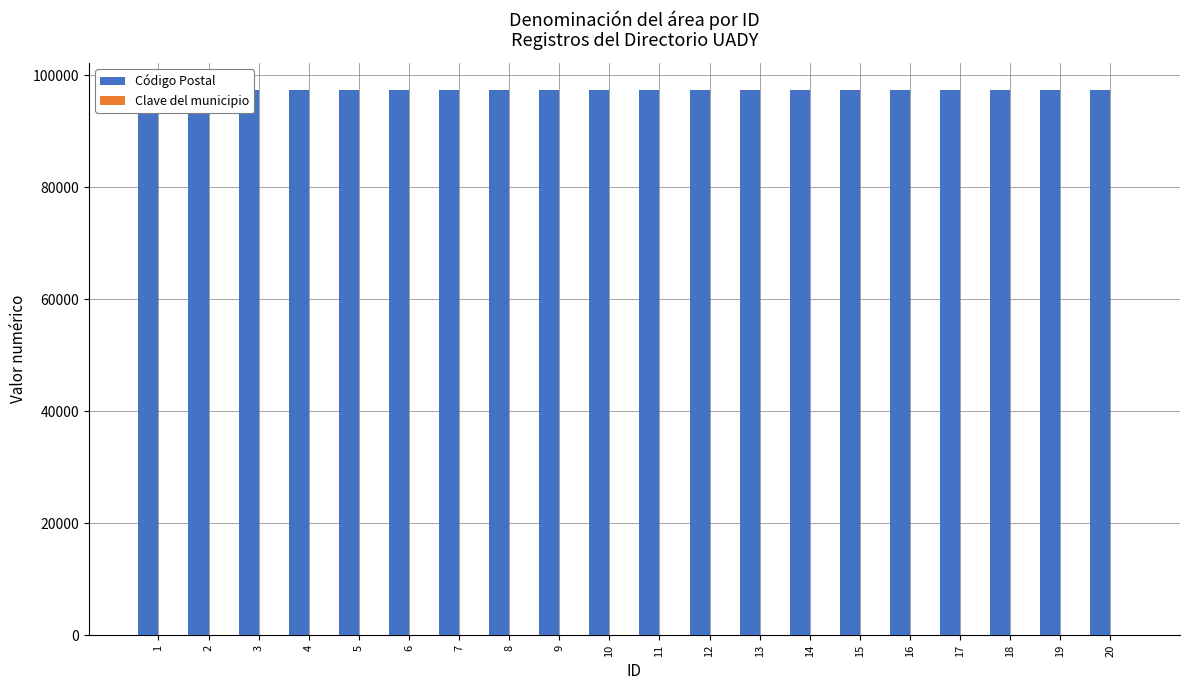

What is the value of the Código Postal bar at the 5th from the left?

97305